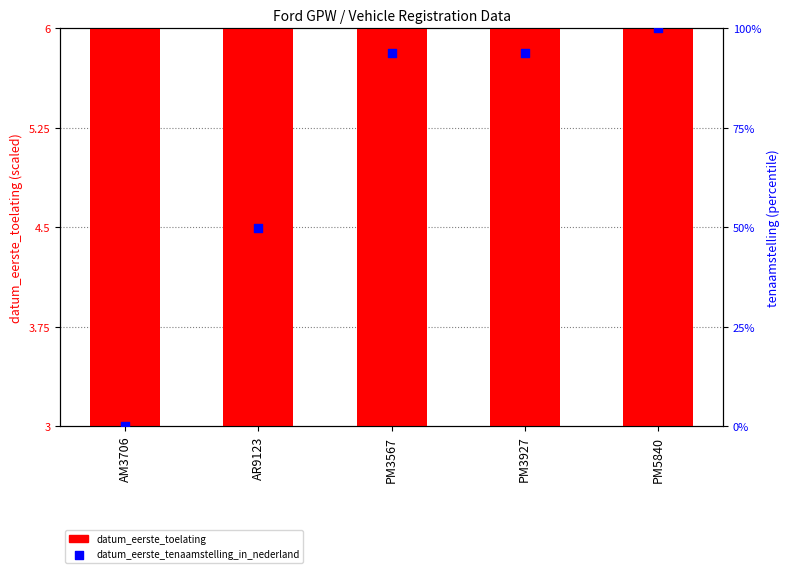

Which series reaches the maximum Y coordinate?

datum_eerste_tenaamstelling_in_nederland